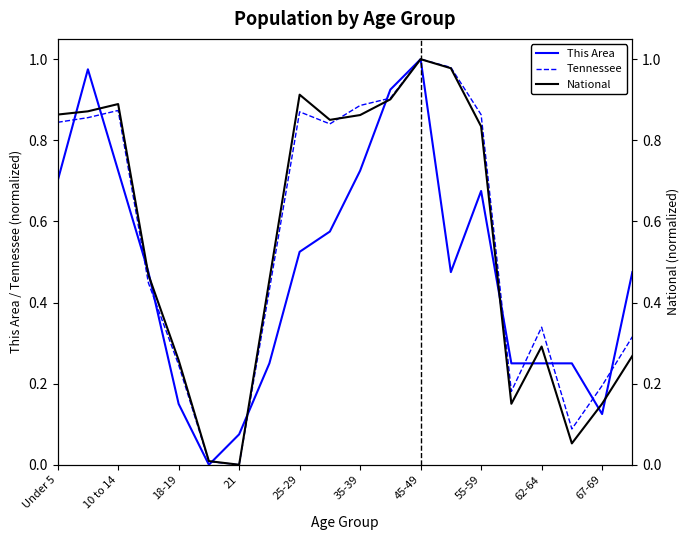

Which series has the widest spread of values?

This Area